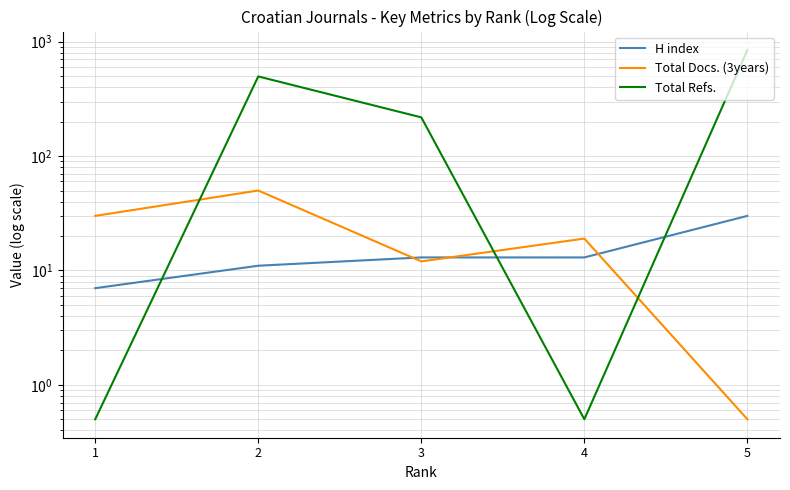

What is the total value across all series at 3?

243.0